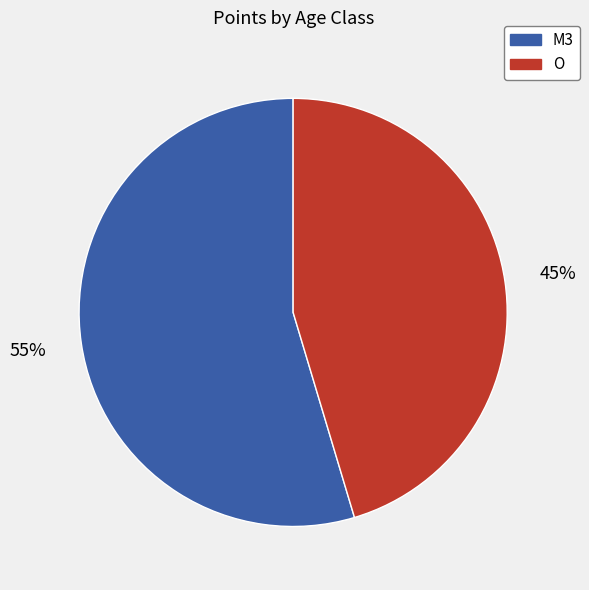

What percentage is the O slice, to the nearest percent?

45%